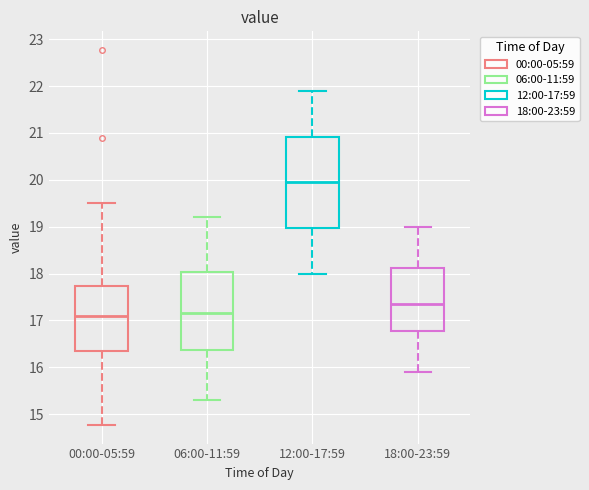

Reading left to right, transcribe this box plot: for each box, give where its median line is, the range the box spans, and where its two whiskers end, as read against the y-axis. The values are not printed on the chart, so give them approximately, as read against the axis.

00:00-05:59: median 17.1, box 16.3 to 17.7, whiskers 14.8 to 19.5
06:00-11:59: median 17.2, box 16.4 to 18.0, whiskers 15.3 to 19.2
12:00-17:59: median 20.0, box 19.0 to 20.9, whiskers 18.0 to 21.9
18:00-23:59: median 17.4, box 16.8 to 18.1, whiskers 15.9 to 19.0